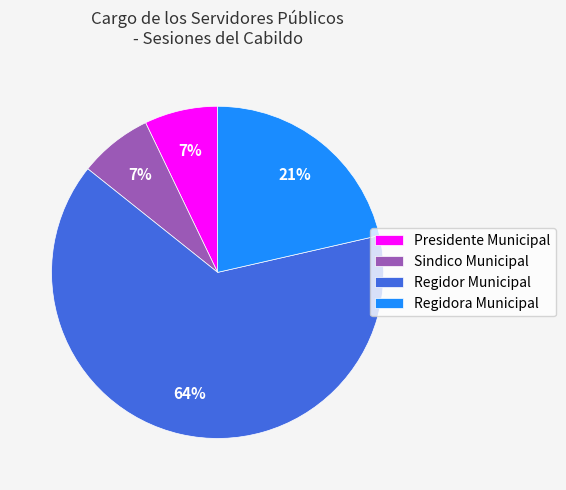

How many slices are in this pie chart?

4